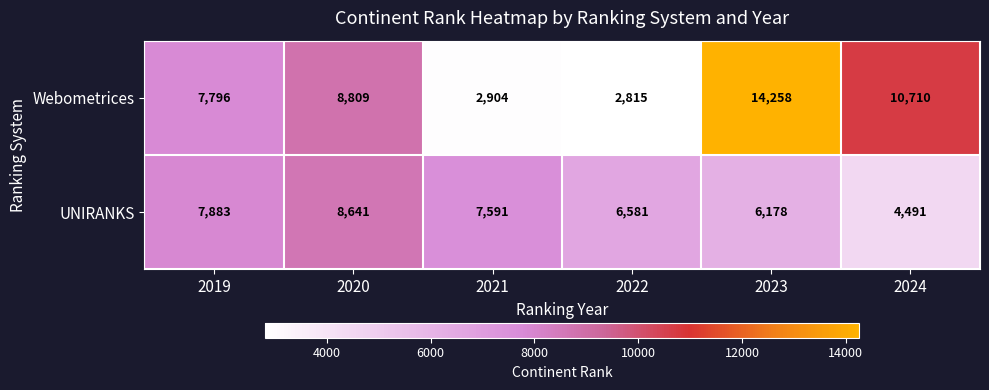

What is the difference between the second highest and minimum values in the UNIRANKS series?

3392